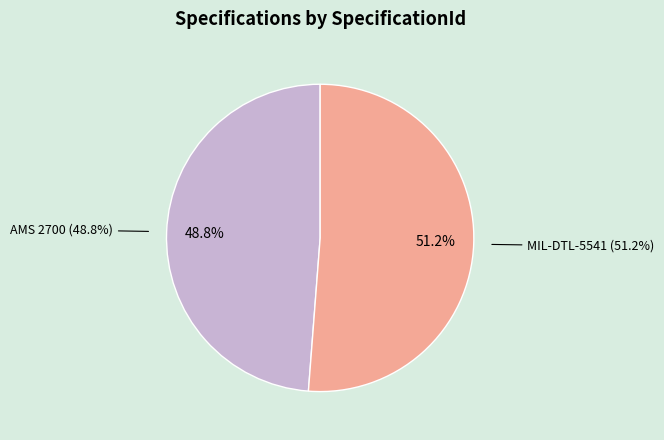

Does any single category account for the majority?

Yes